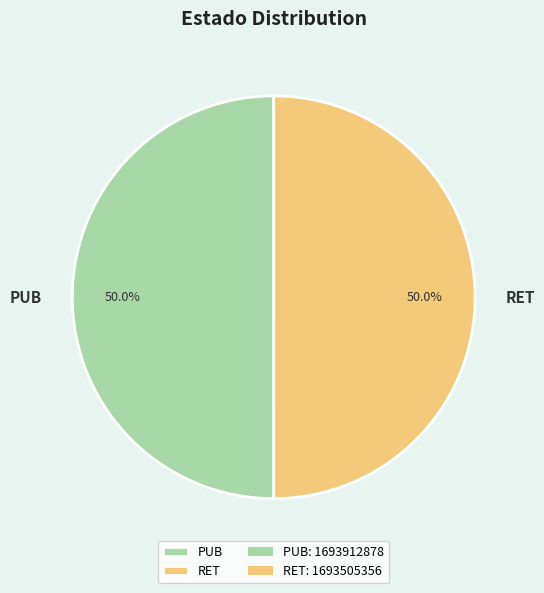

How many slices are in this pie chart?

2